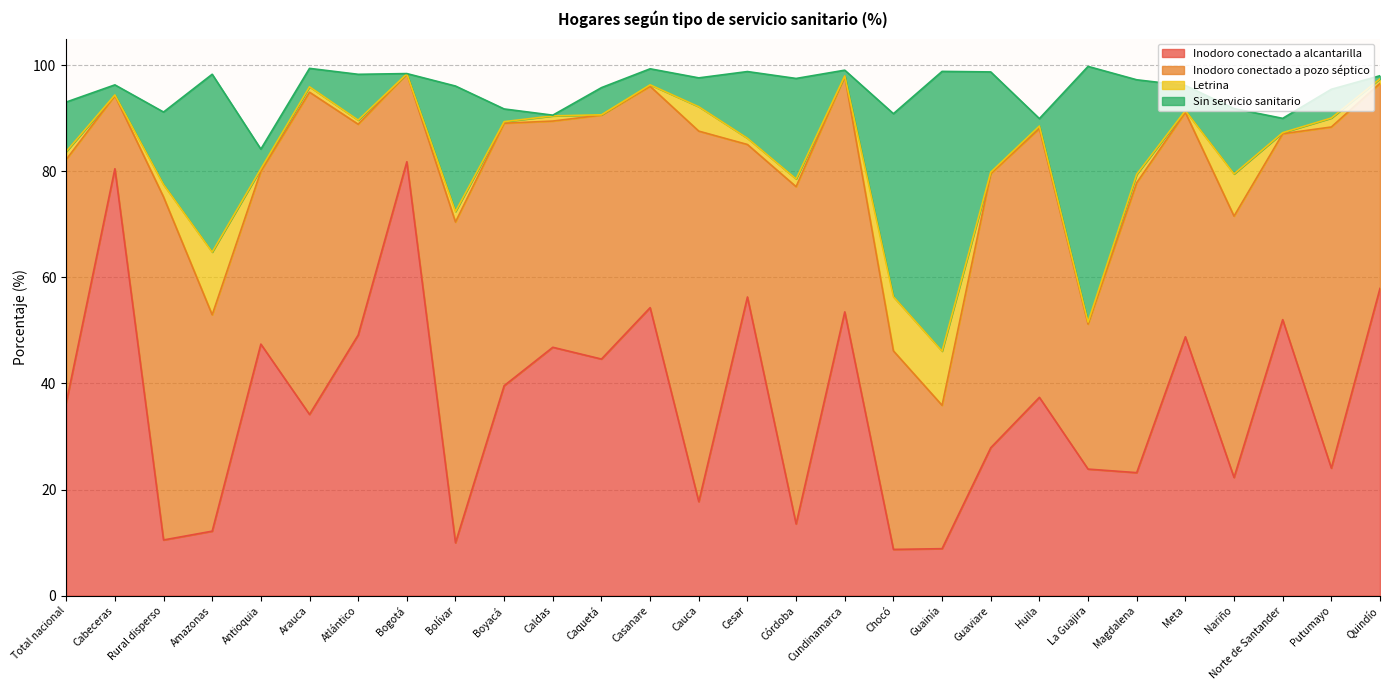

How many values in the Sin servicio sanitario series exceed 5?

16